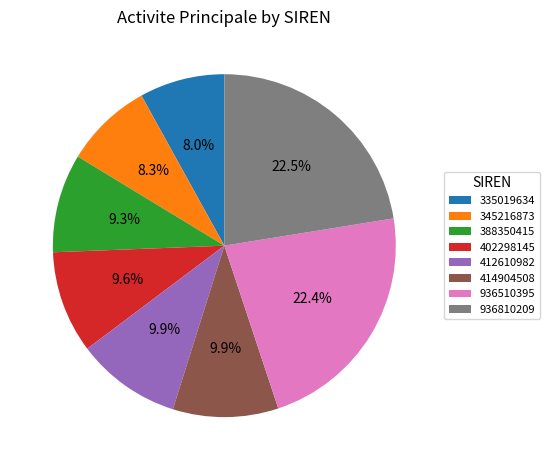

What is the ratio of the value at 388350415 to the value at 414904508?

0.9